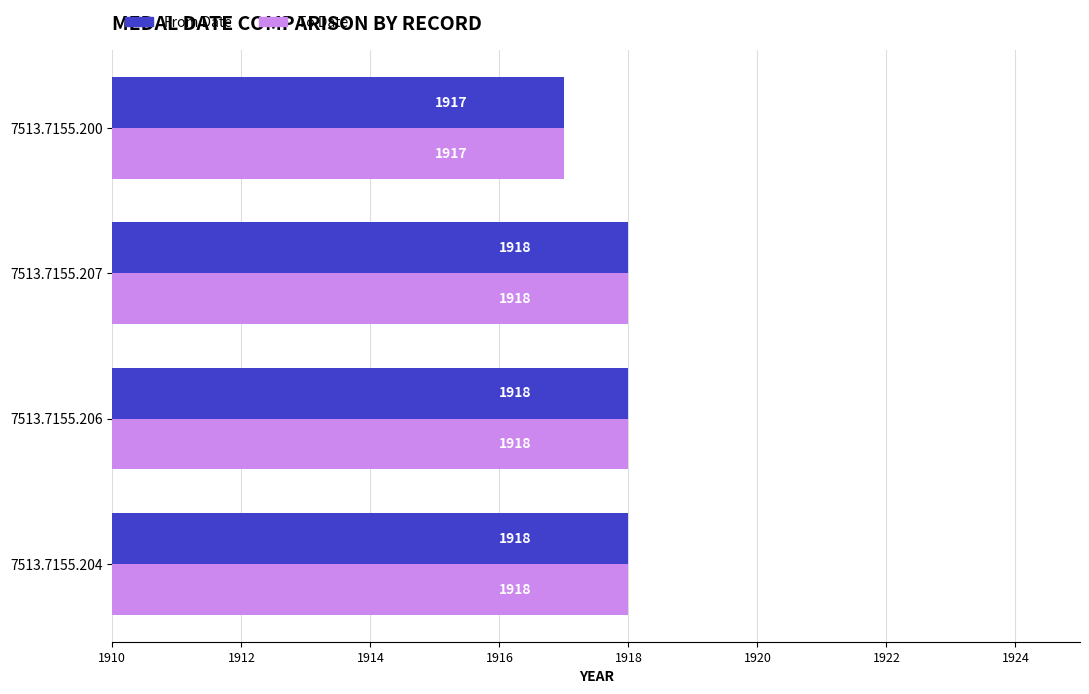

What is the minimum value shown in the chart?

1917